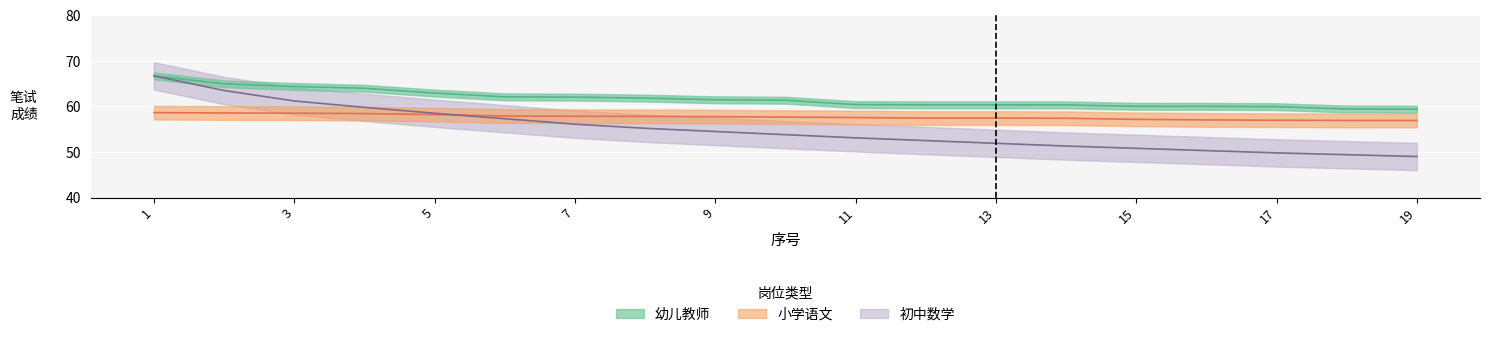

What is the highest value of the 幼儿教师 series?

66.7